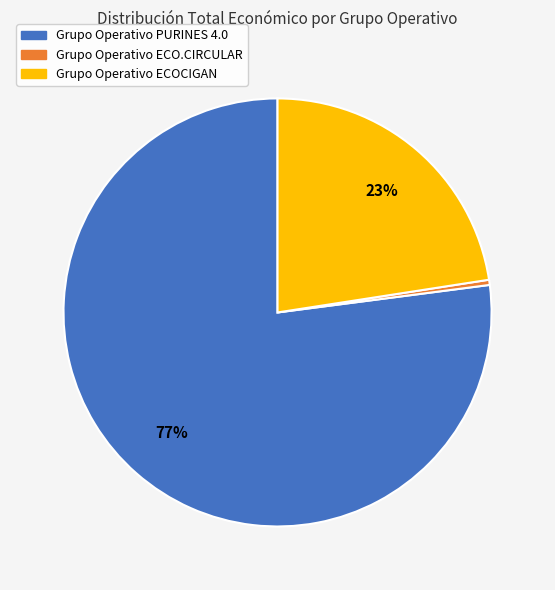

Does Grupo Operativo PURINES 4.0 account for over 50% of the chart?

Yes